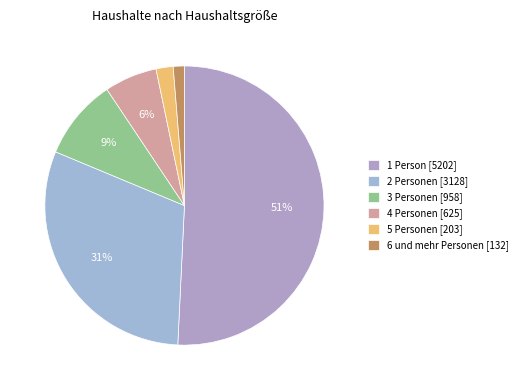

To the nearest percent, what percentage of the pie is 4 Personen?

6%